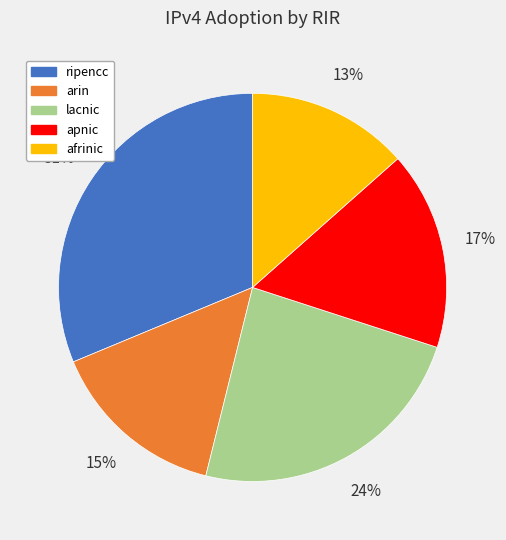

Does arin represent more than half of the total?

No